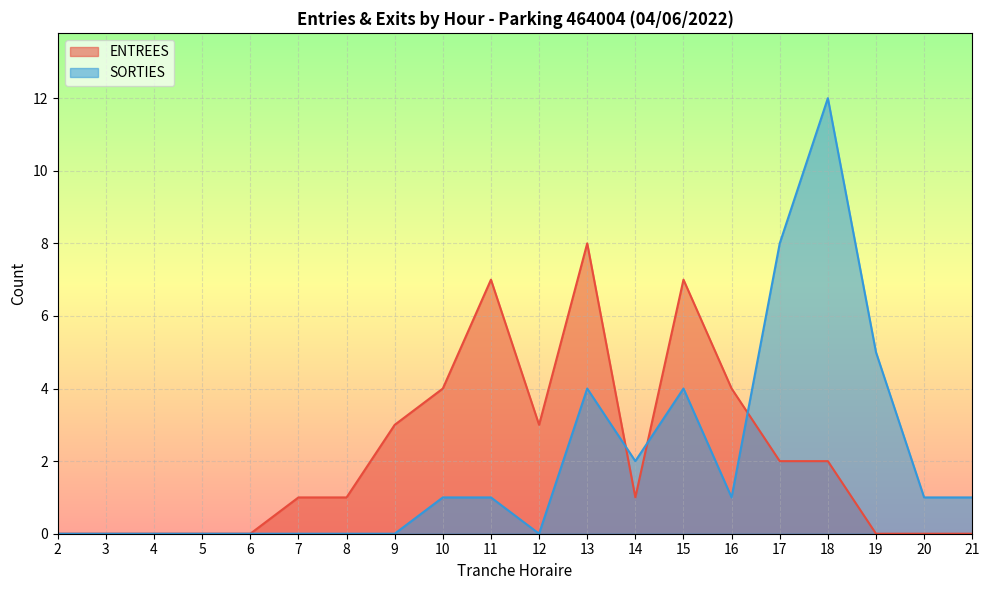

What is the value of the SORTIES point at the 10th from the left?

1